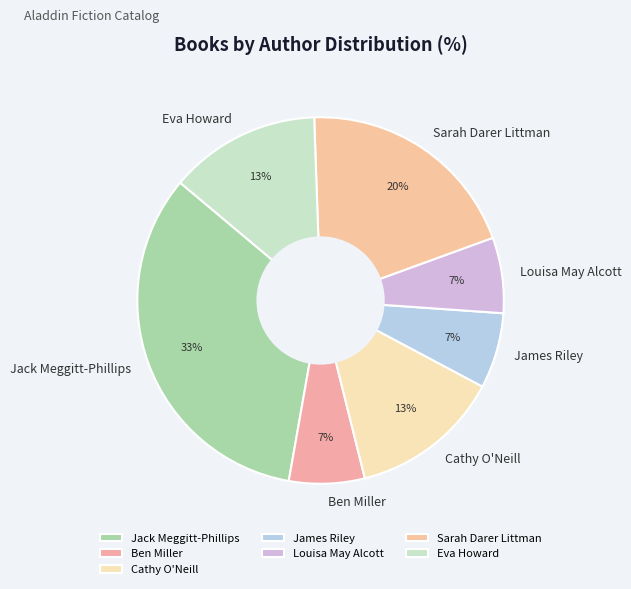

The Cathy O'Neill slice represents 1% of the pie. True or false?

False